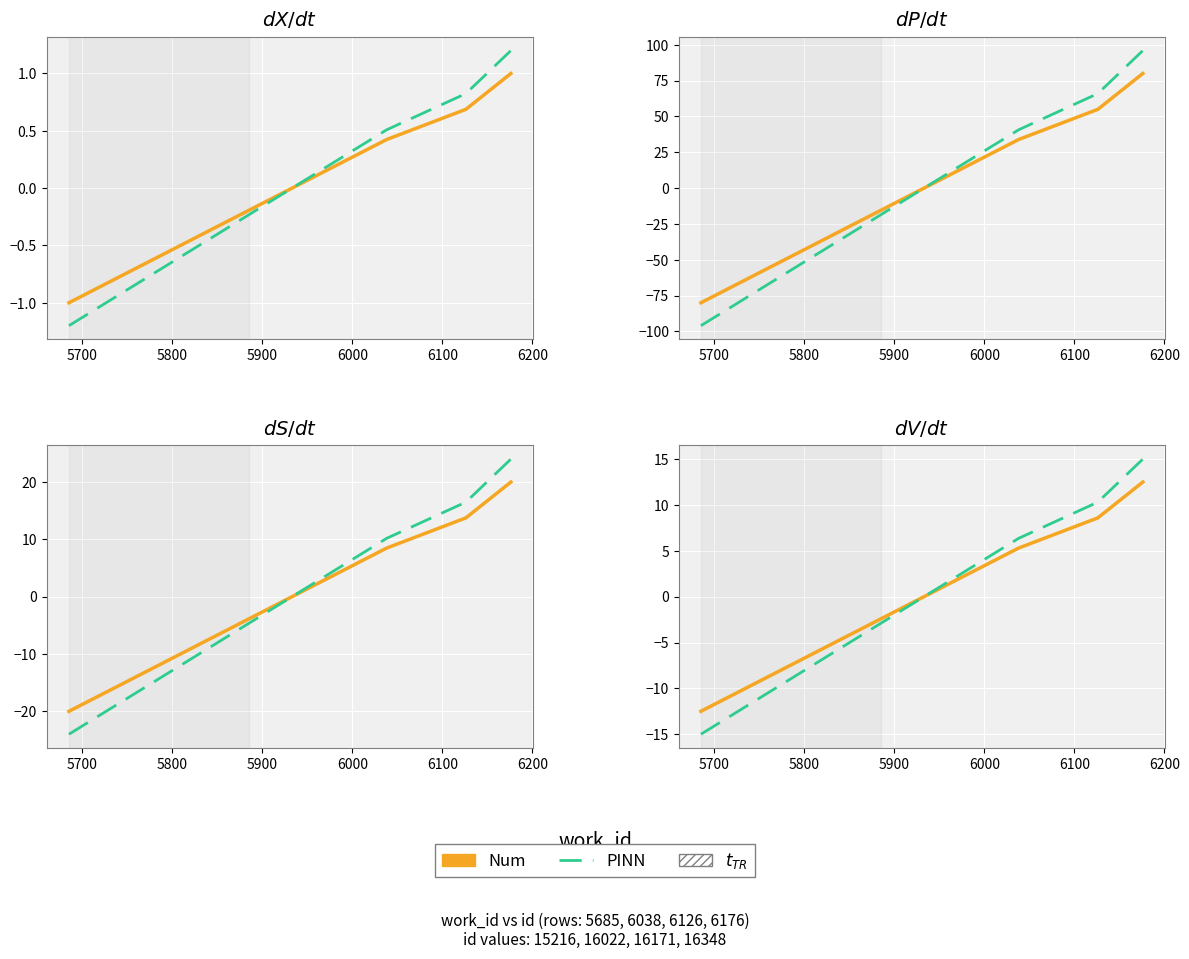

How many values in PINN are above zero?

3